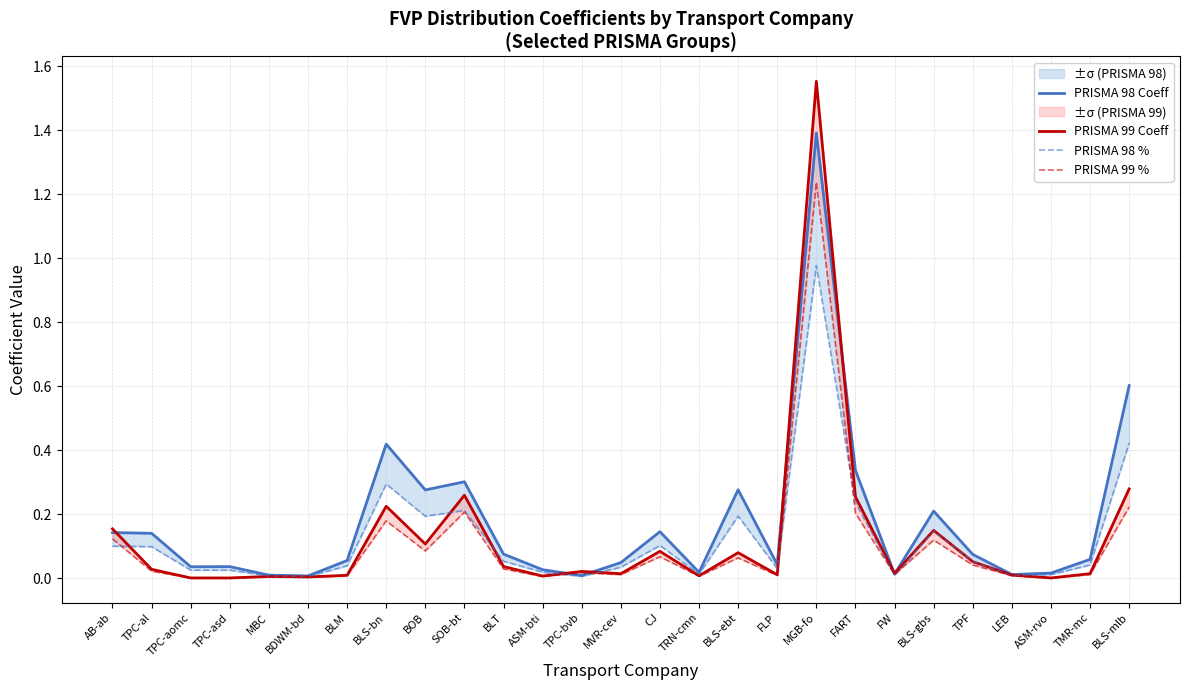

What is the highest value of the PRISMA 98 % series?

1.0